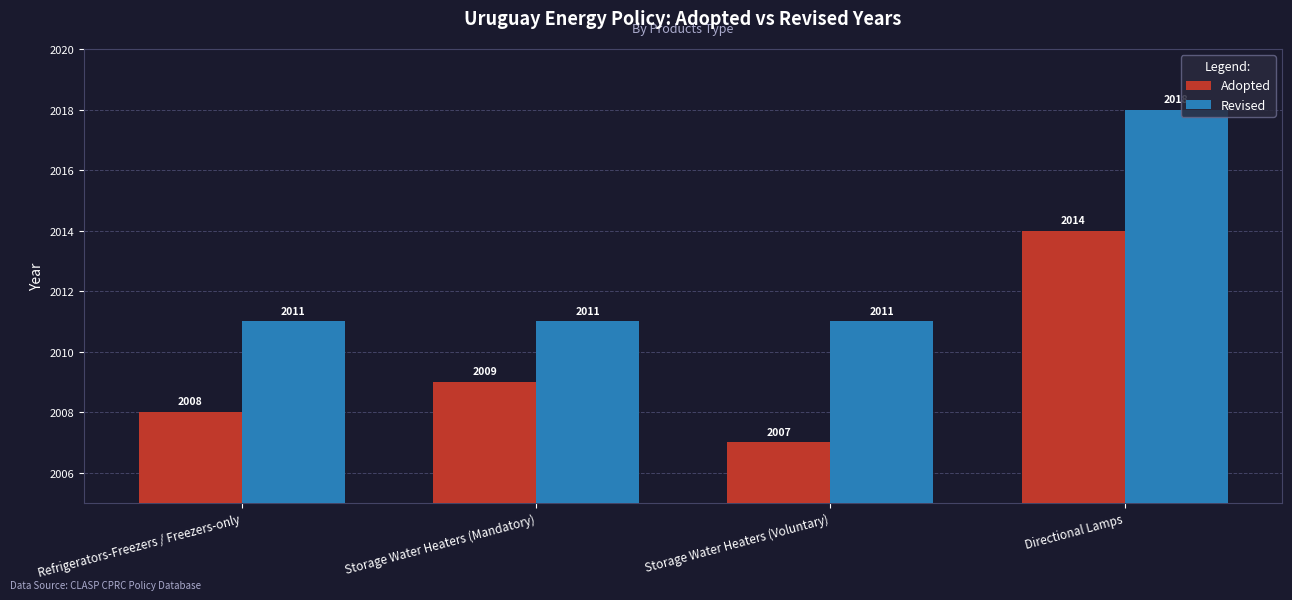

What are all the series names shown in the legend?

Adopted, Revised